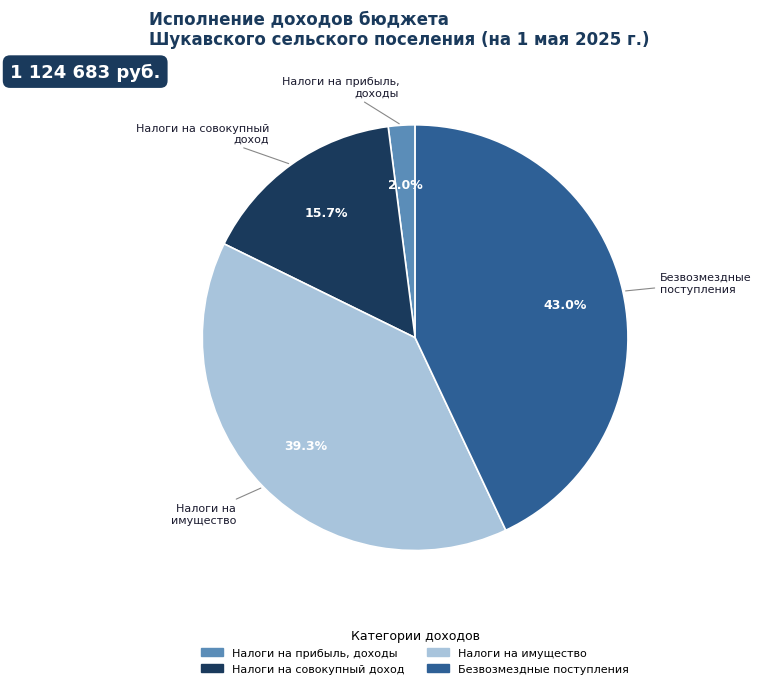

Is there a majority slice in this chart?

No